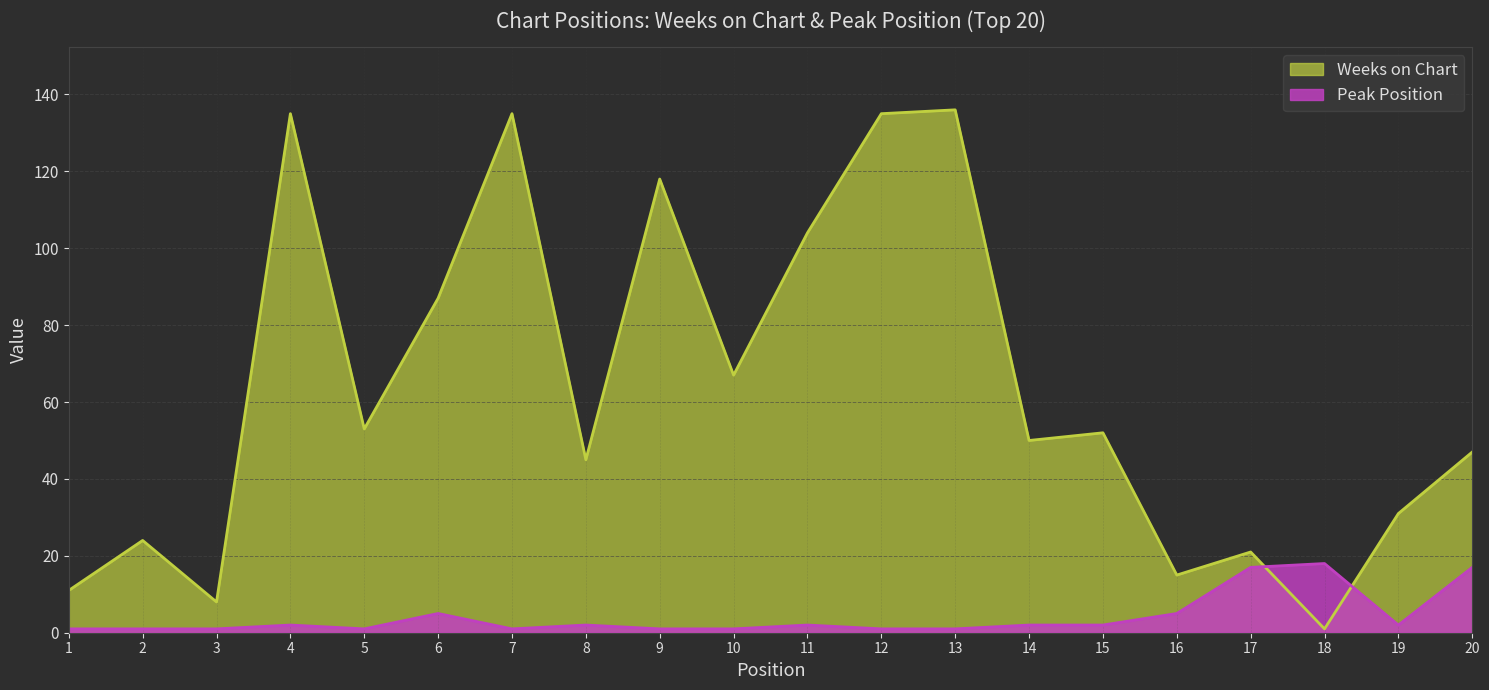

Is it true that Weeks on Chart equals 135 at 4?

True